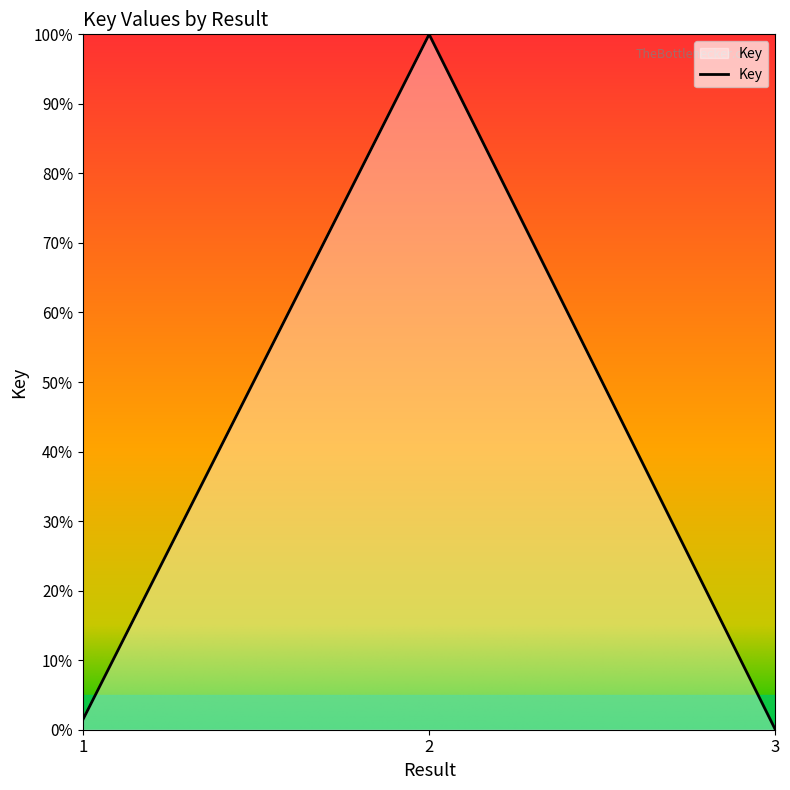

Reading right to left, what are all the values shown in this chart?

0.0	1.0	0.0